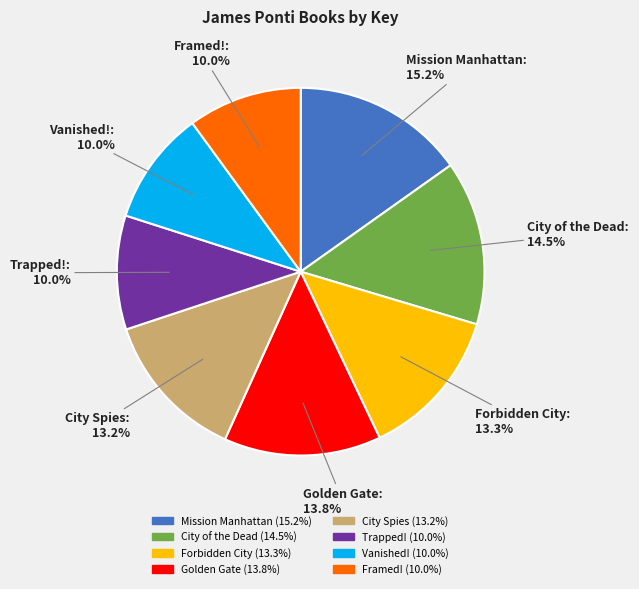

Does City of the Dead represent more than half of the total?

No